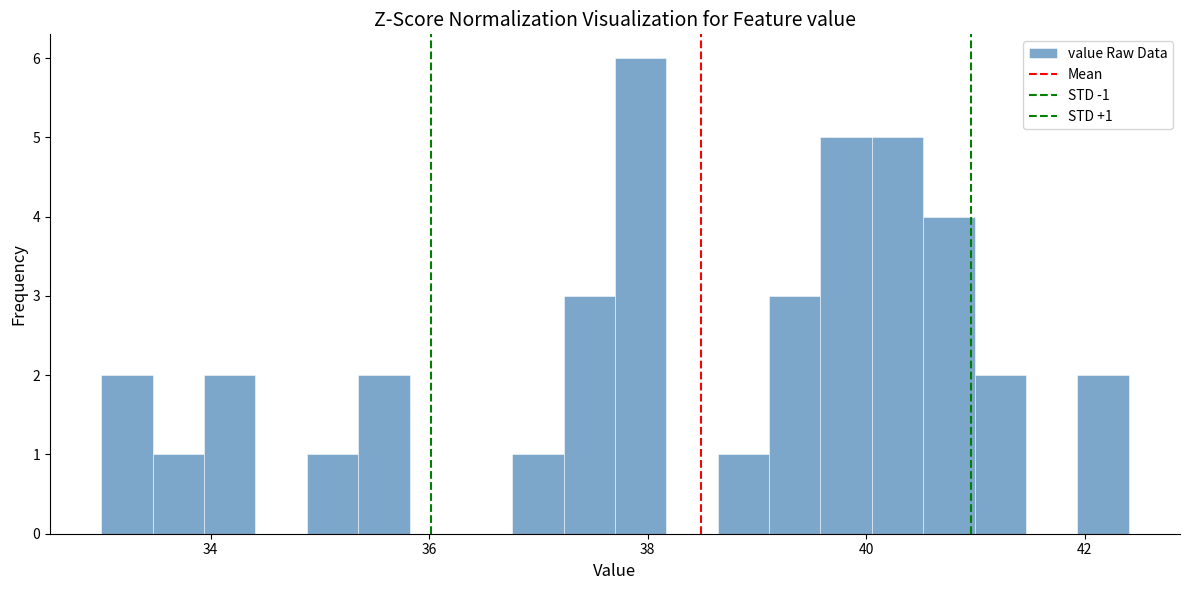

Read against the x-axis, roughly where is the centre of the tallest bar?

38.0